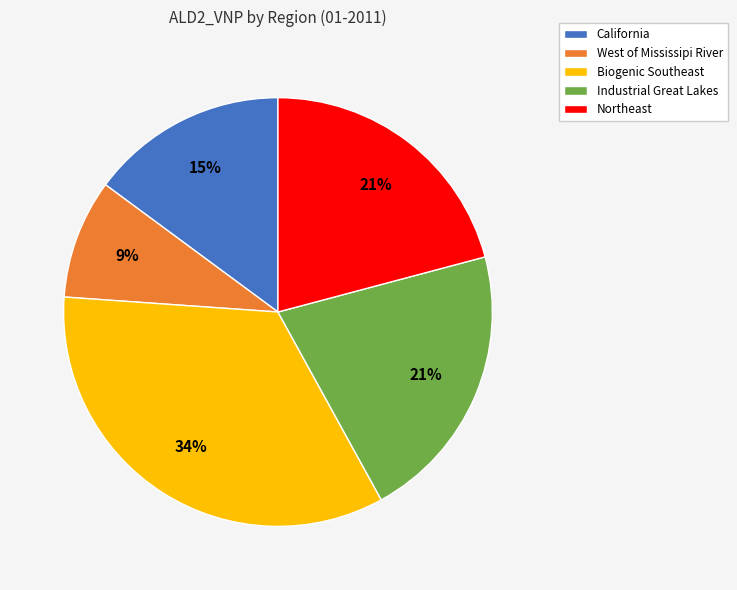

How many slices are in this pie chart?

5